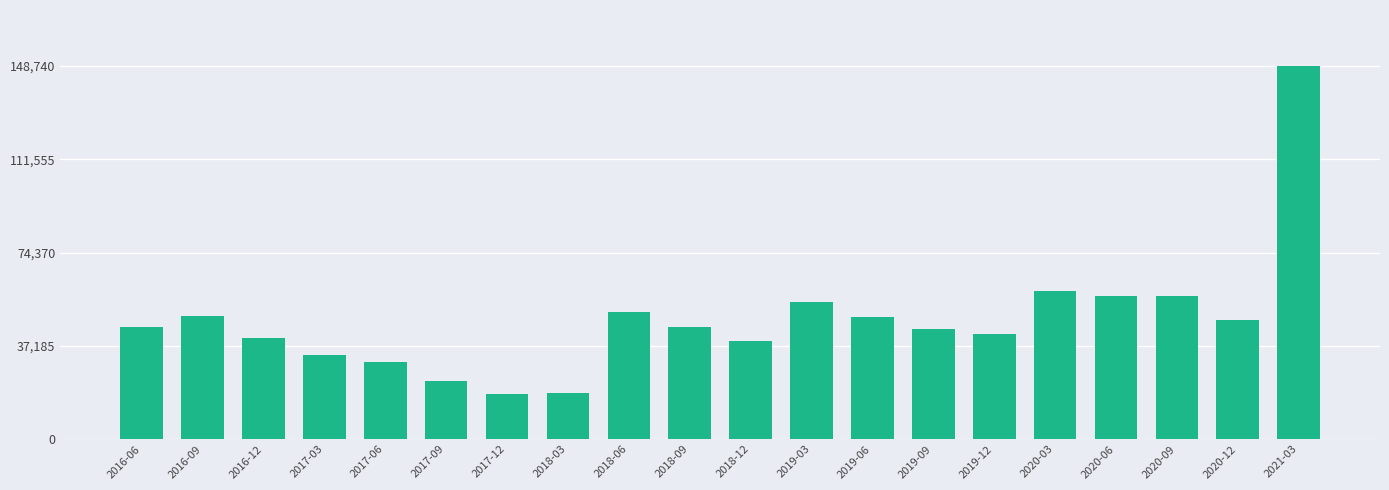

What is the sum of all values?

950111